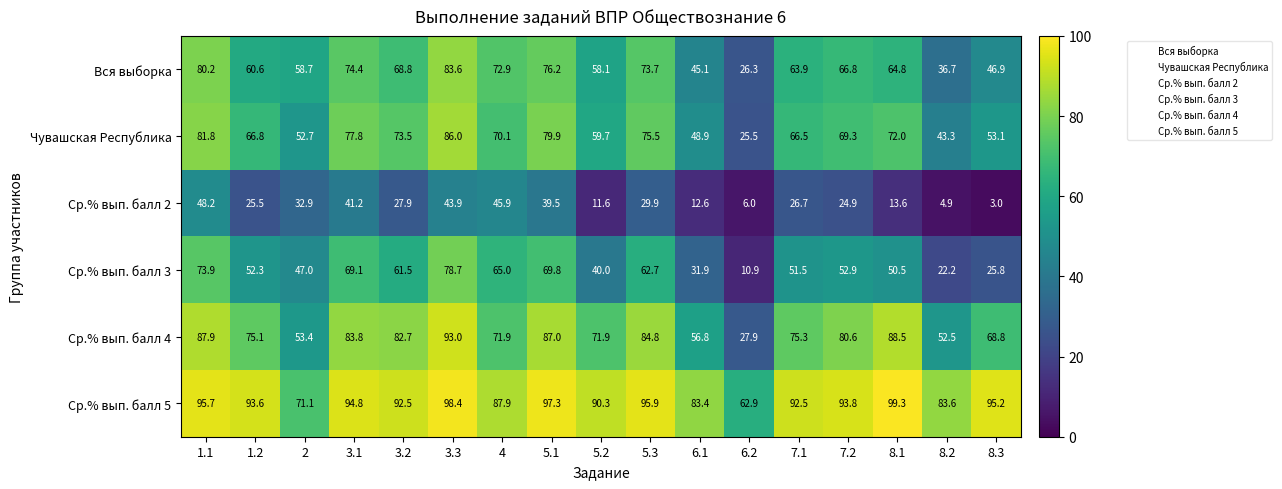

What value does the Чувашская Республика series have at 1.2?

66.8